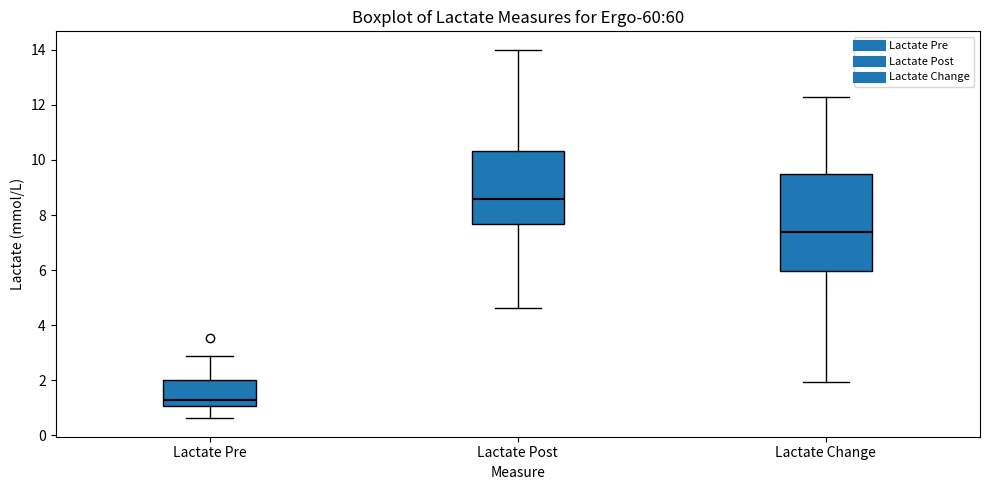

Reading left to right, read every box against the y-axis: the position of its median line, the range the box covers, and the ends of its whiskers. The values are not printed on the chart, so give them approximately, as read against the axis.

Lactate Pre: median 1.4, box 1.0 to 2.0, whiskers 0.6 to 2.8
Lactate Post: median 8.6, box 7.6 to 10.4, whiskers 4.6 to 14.0
Lactate Change: median 7.4, box 6.0 to 9.4, whiskers 2.0 to 12.2